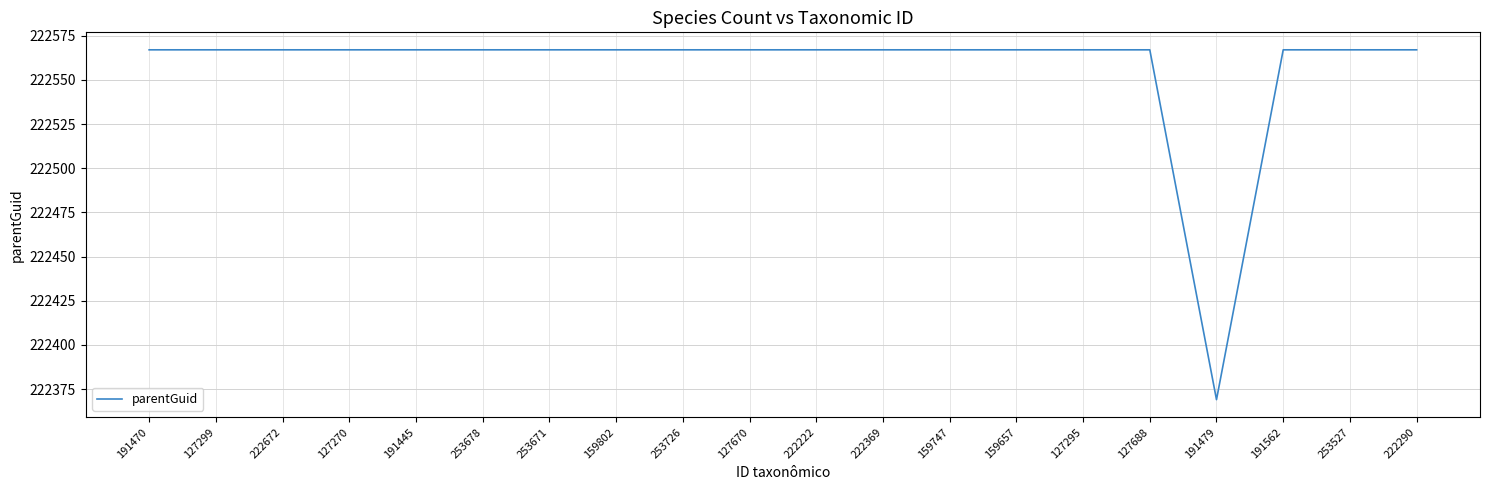

What is the change in value from 253678 to 191479?

-198